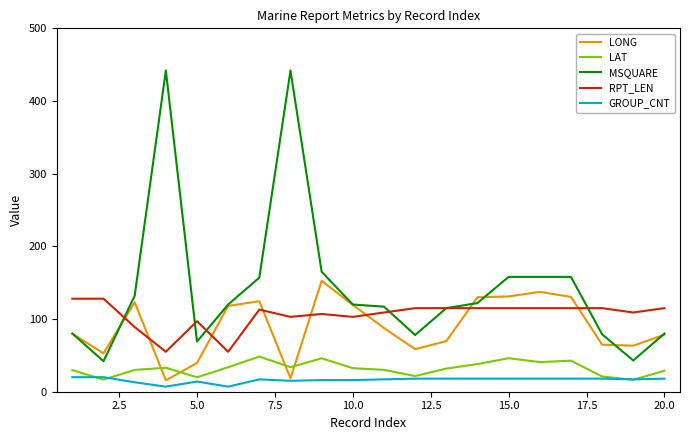

What is the highest value of the MSQUARE series?

442.0